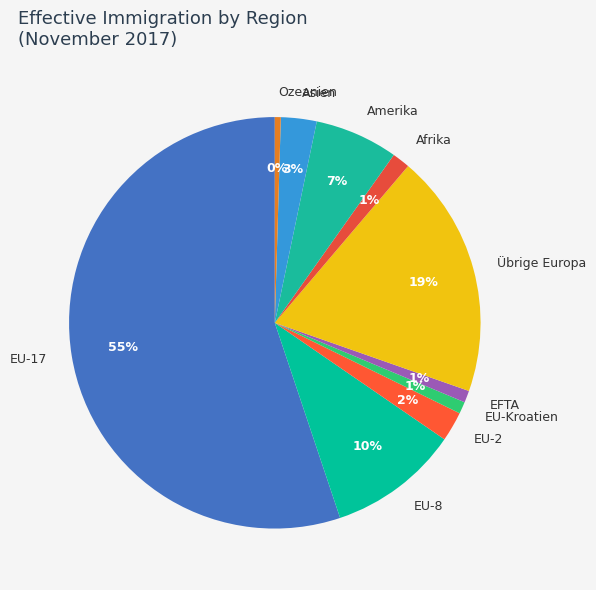

Is it true that EU-Kroatien is 1% of the pie?

True